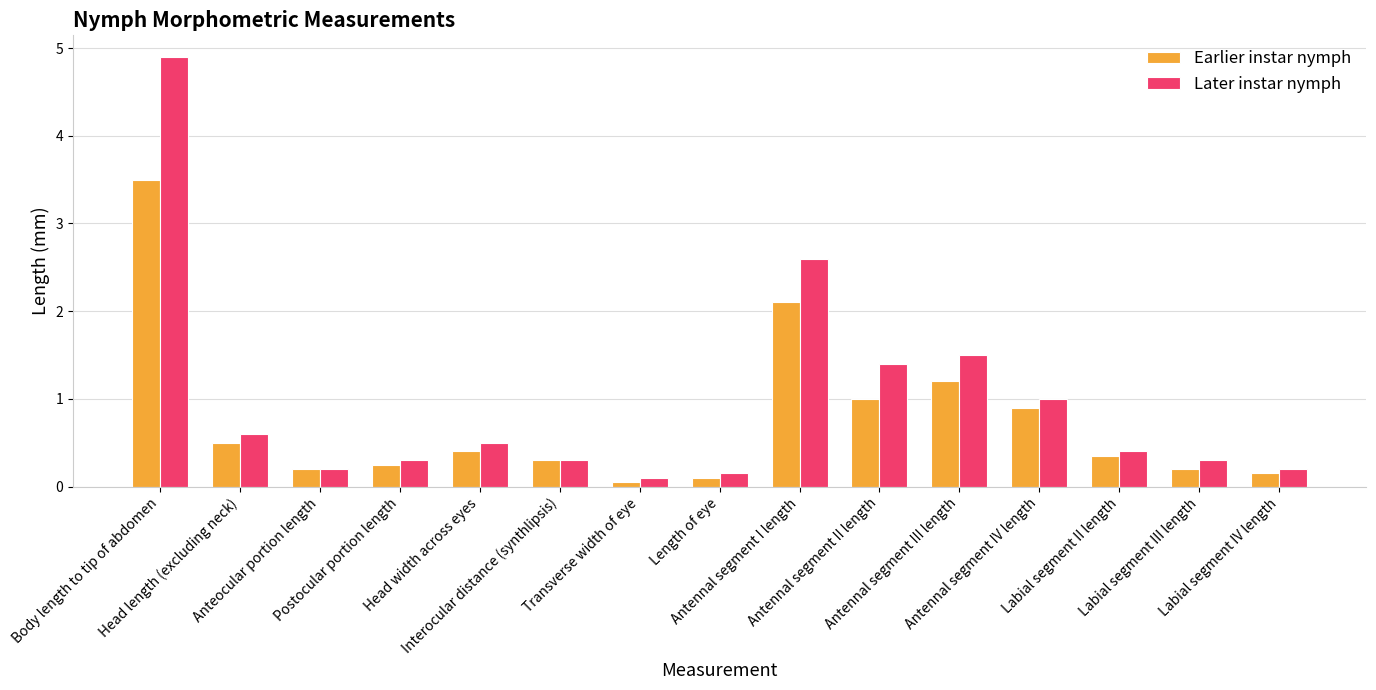

What is the sum of all Earlier instar nymph values?

11.2